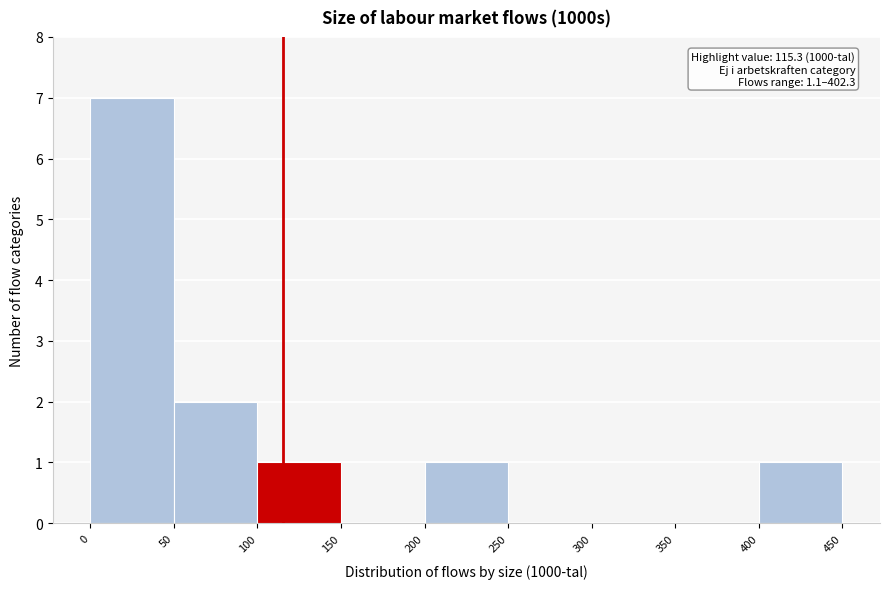

Which range on the x-axis has the tallest bar?

0 to 50